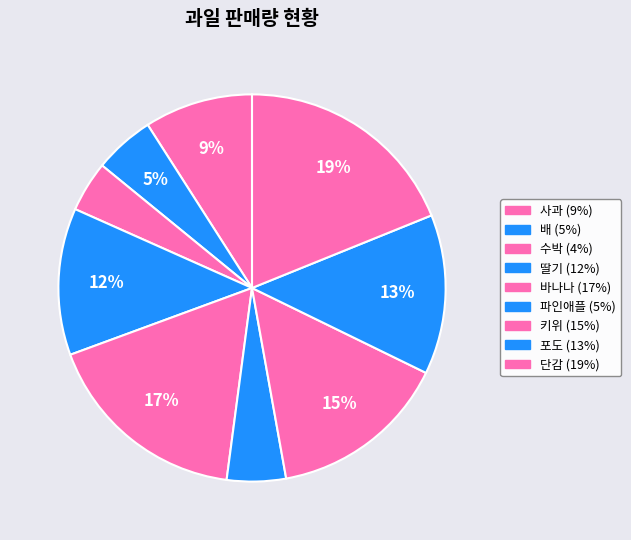

What is the change in value from 배 to 포도?

+420